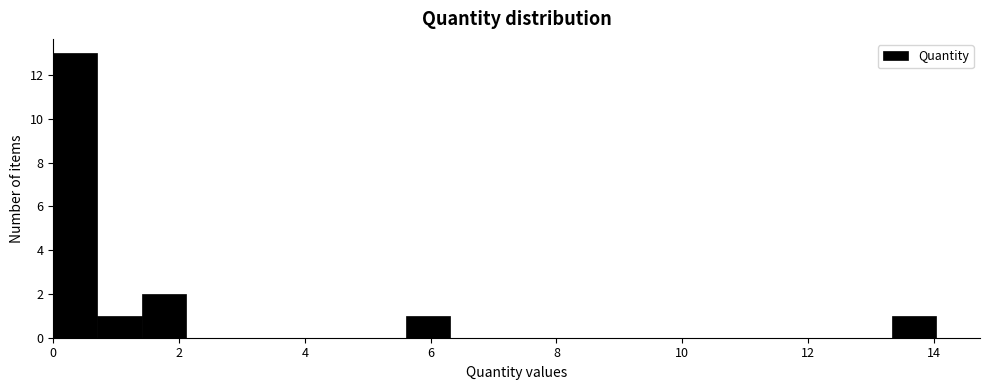

Read against the x-axis, roughly where is the centre of the tallest bar?

0.4